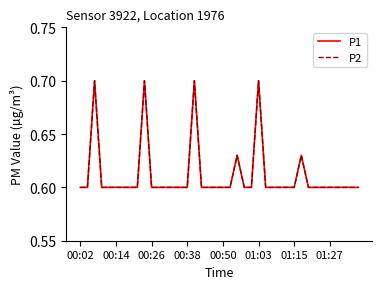

List the series in order of their peak value, lowest first.

P1, P2